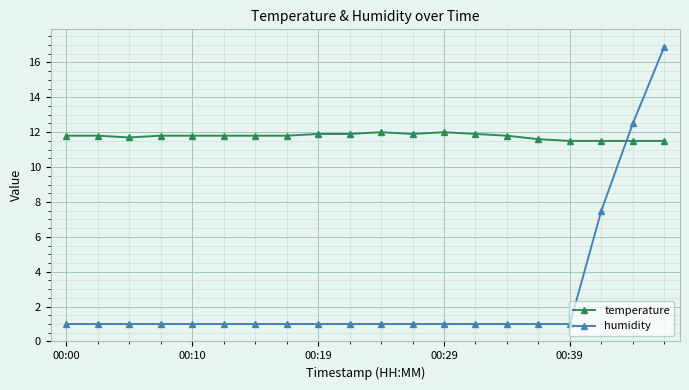

What is the highest value of the humidity series?

16.9